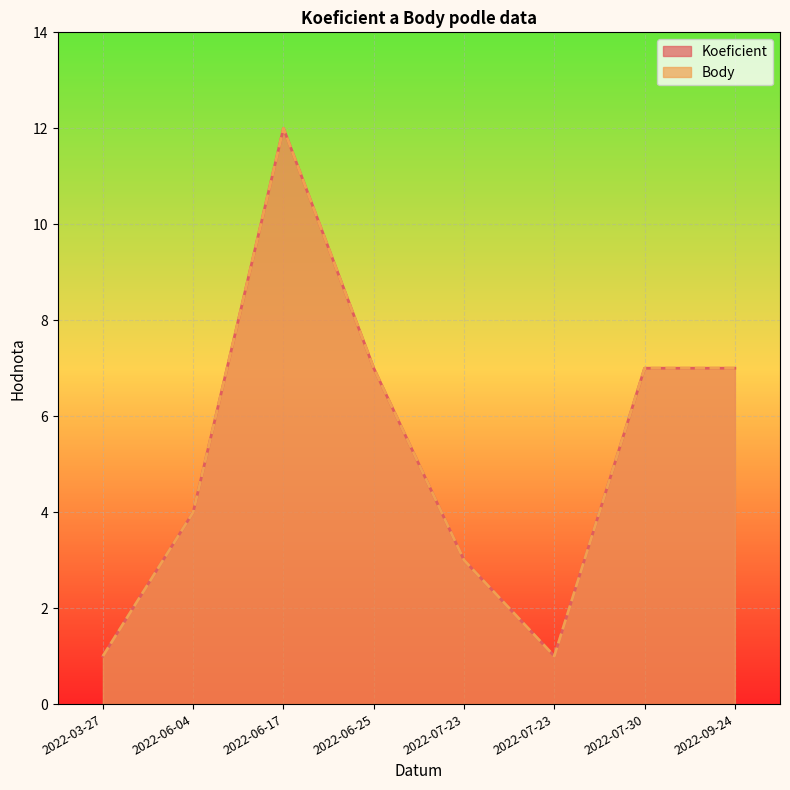

At which category does Koeficient reach its first local peak?

2022-06-17